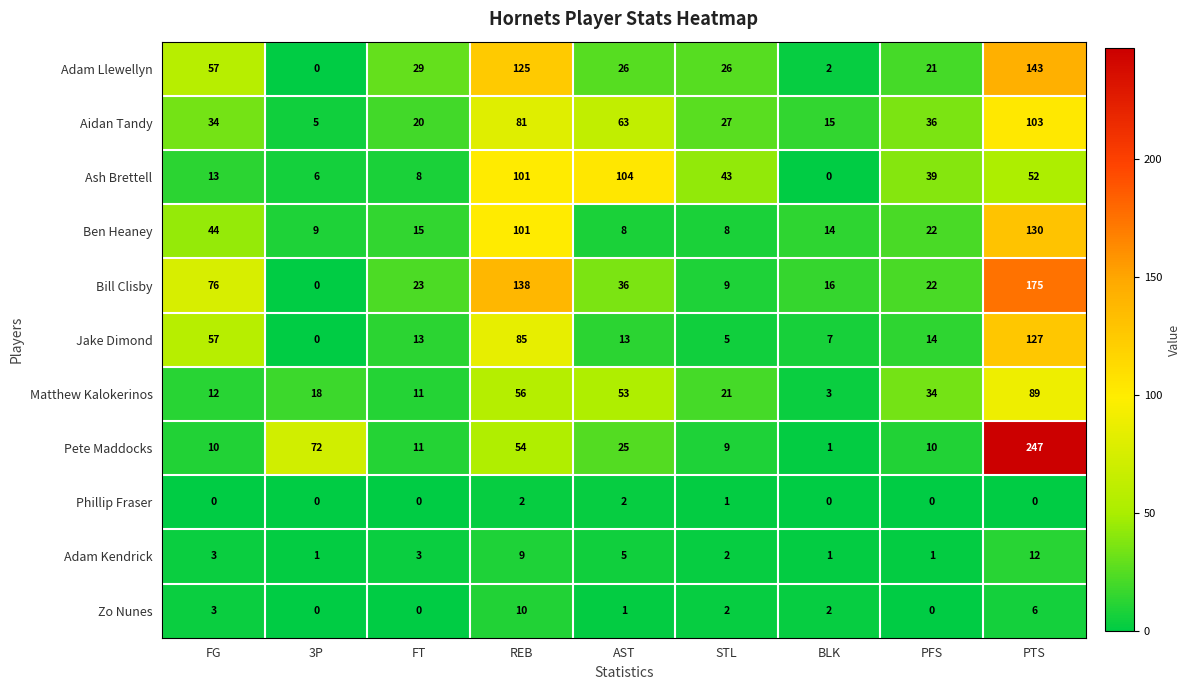

What is the maximum value shown in the chart?

247